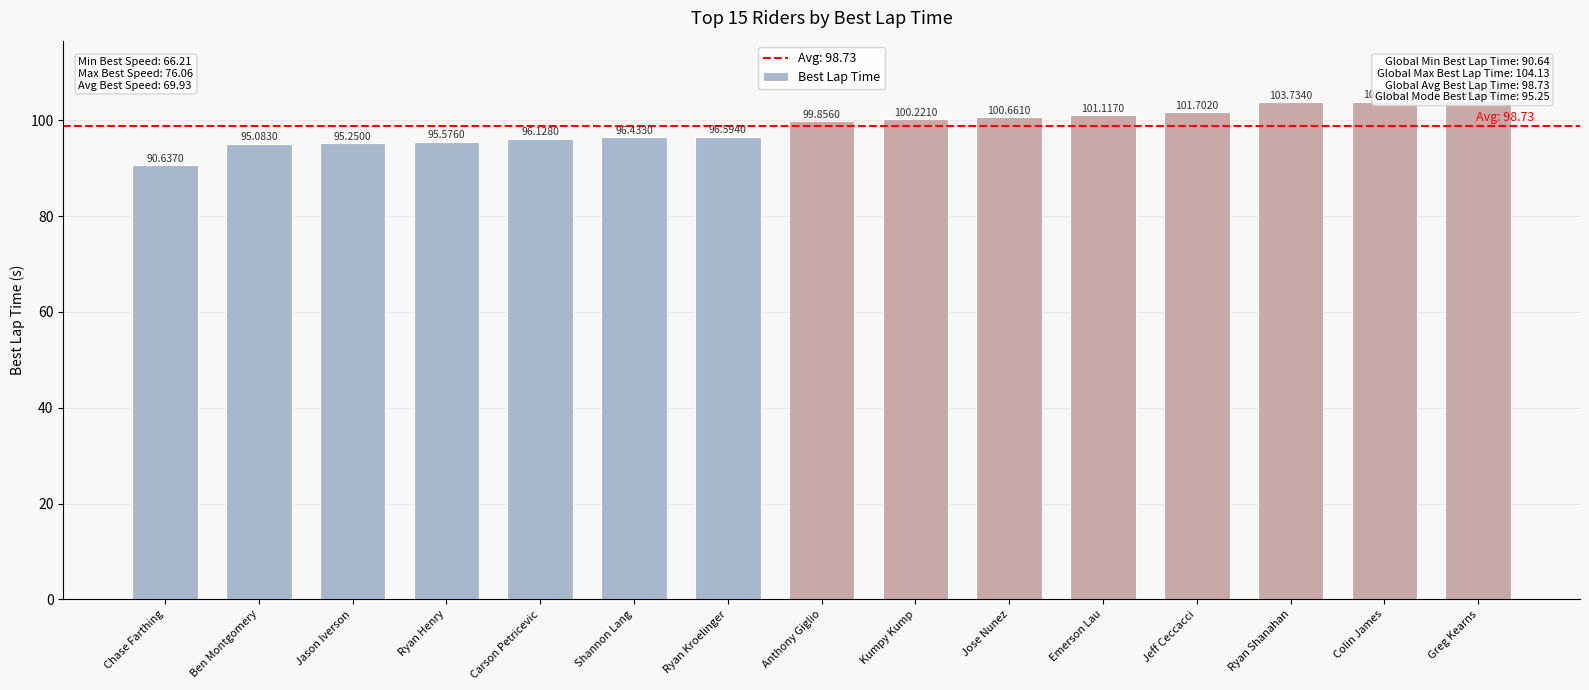

List the labels in order of value, largest first.

Greg Kearns, Colin James, Ryan Shanahan, Jeff Ceccacci, Emerson Lau, Jose Nunez, Kumpy Kump, Anthony Giglio, Ryan Kroelinger, Shannon Lang, Carson Petricevic, Ryan Henry, Jason Iverson, Ben Montgomery, Chase Farthing